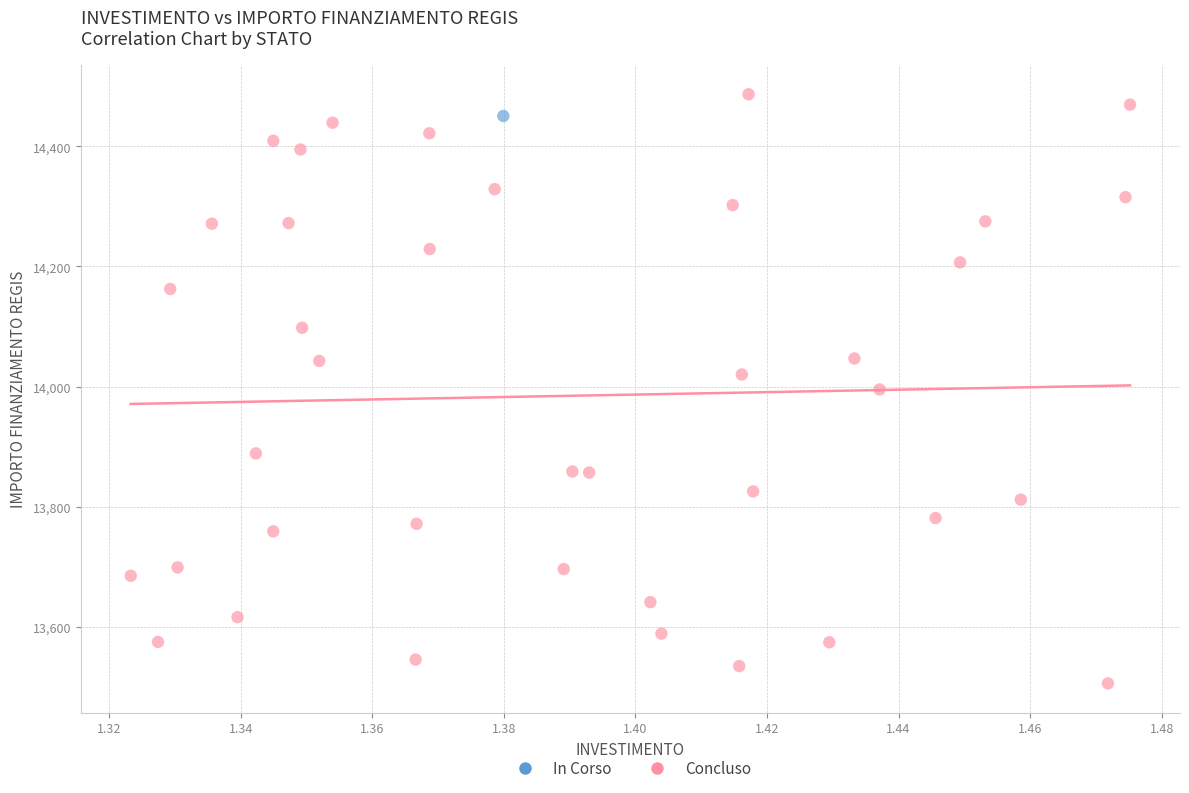

What are all the series names shown in the legend?

In Corso, Concluso